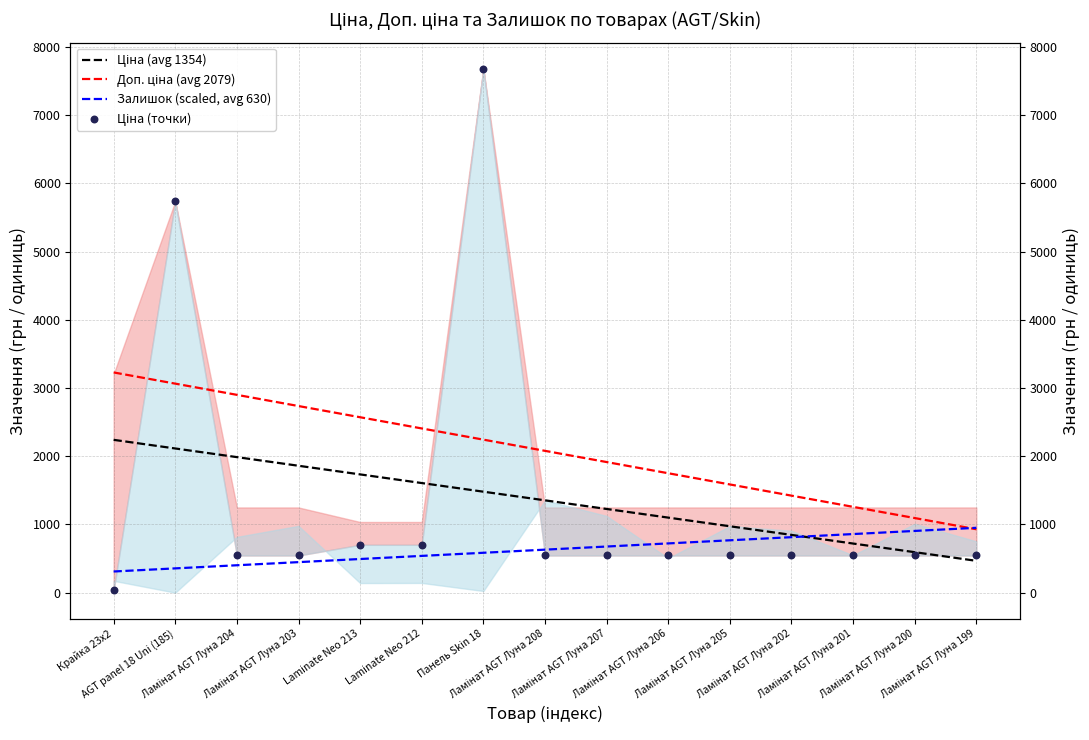

What are all the series names shown in the legend?

Ціна (avg 1354), Доп. ціна (avg 2079), Залишок (scaled, avg 630), Ціна (точки)